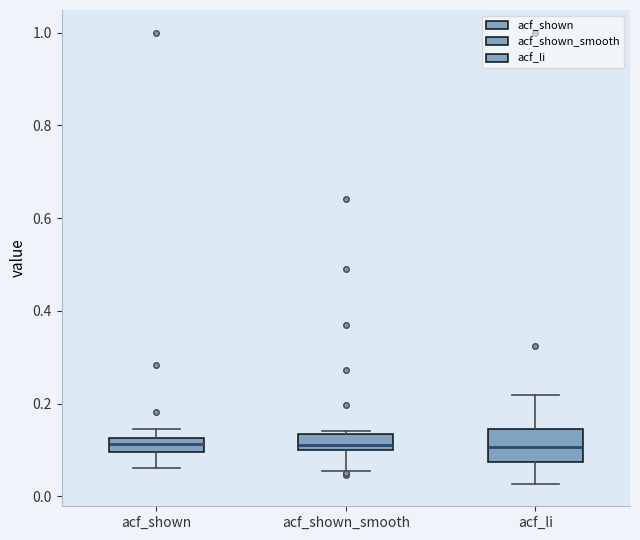

Reading left to right, read every box against the y-axis: the position of its median line, the range the box covers, and the ends of its whiskers. The values are not printed on the chart, so give them approximately, as read against the axis.

acf_shown: median 0.12 (inside the box), box 0.10 to 0.12, whiskers 0.06 to 0.14
acf_shown_smooth: median 0.12, box 0.10 to 0.14, whiskers 0.06 to 0.14 (just above the box's upper edge)
acf_li: median 0.10, box 0.08 to 0.14, whiskers 0.02 to 0.22